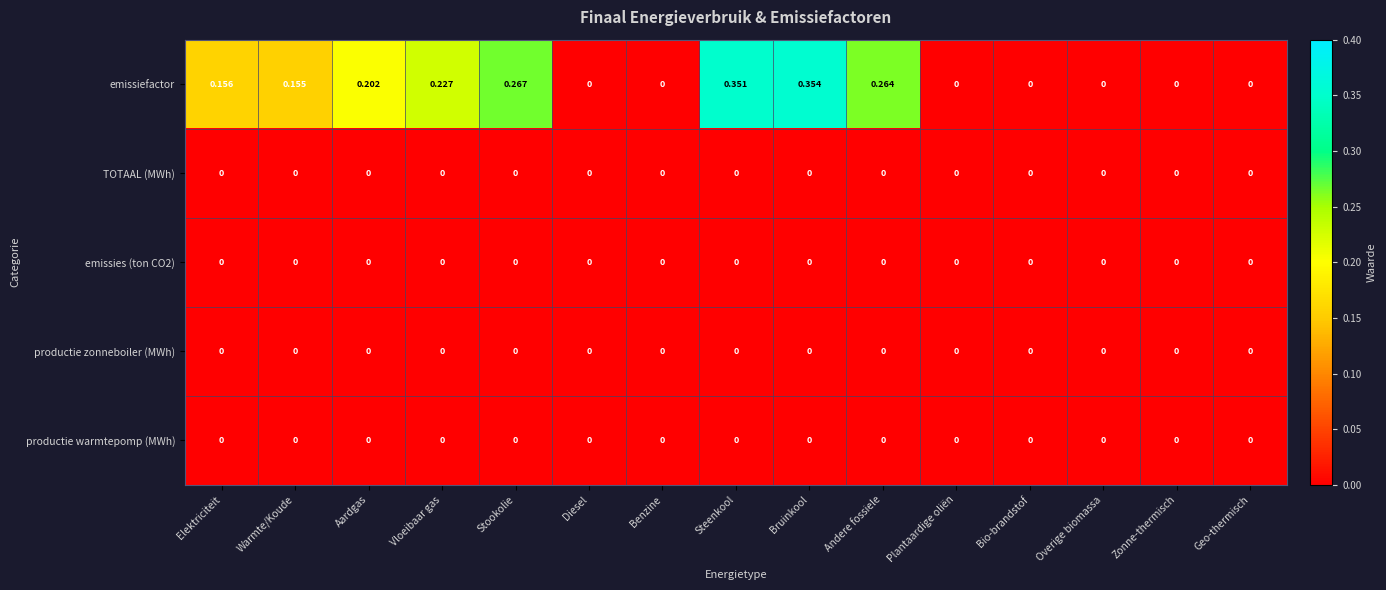

Which series changed the most between Elektriciteit and Plantaardige oliën?

emissiefactor